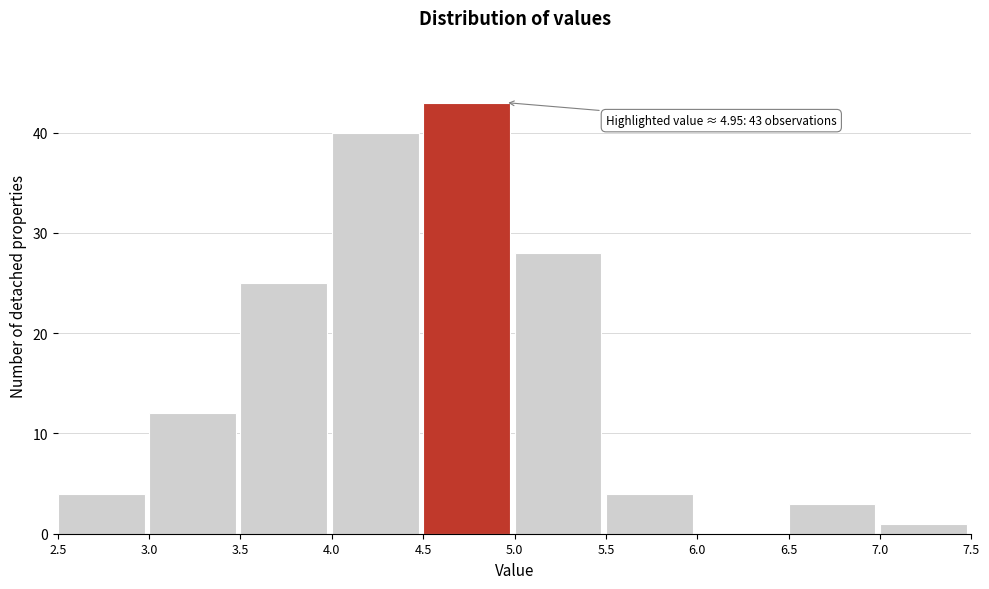

Which range on the x-axis has the tallest bar?

4.5 to 5.0